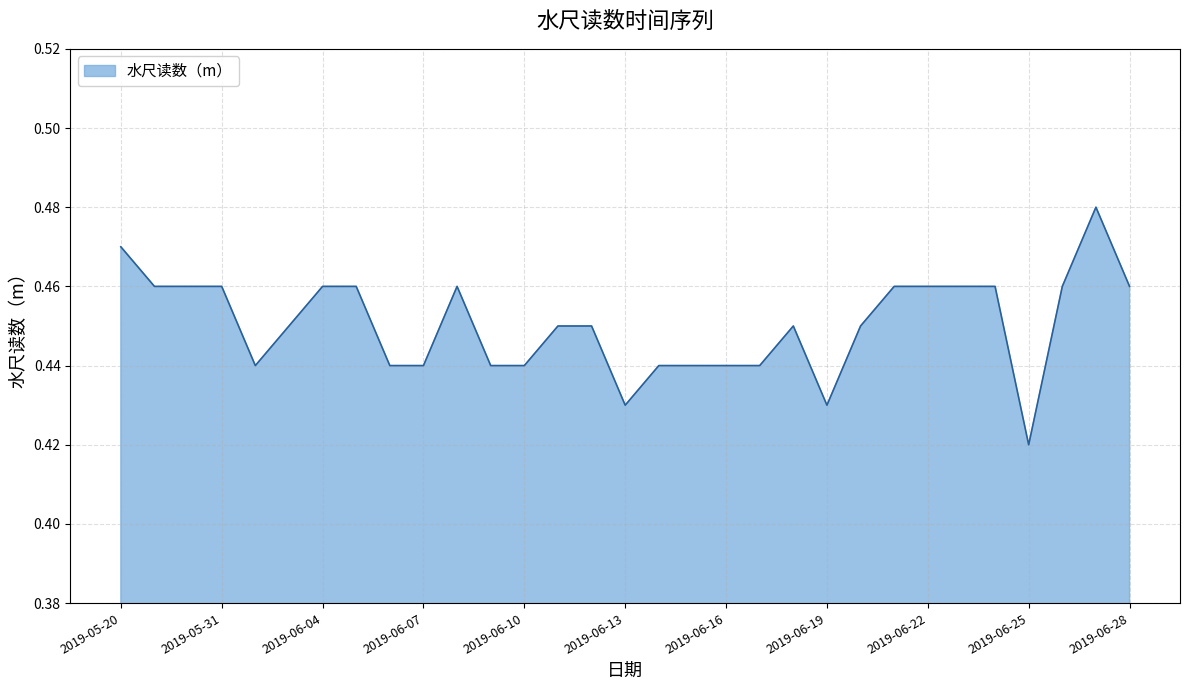

At which category does the chart reach its peak across all series?

2019-06-27